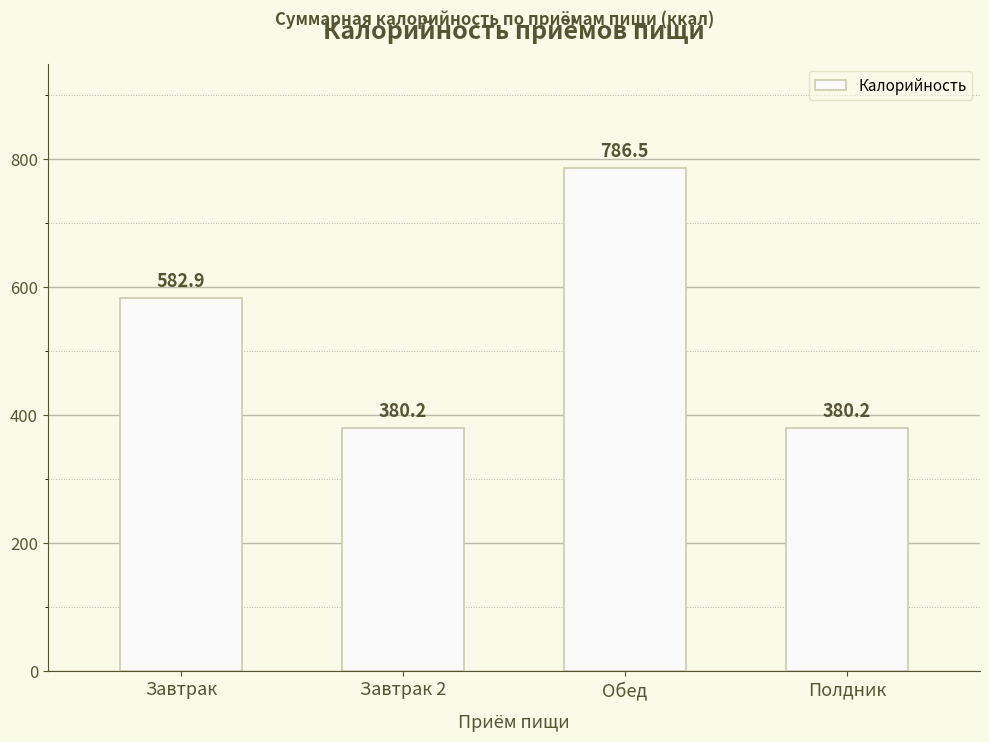

The chart shows a value of 582.9 at Завтрак. True or false?

True